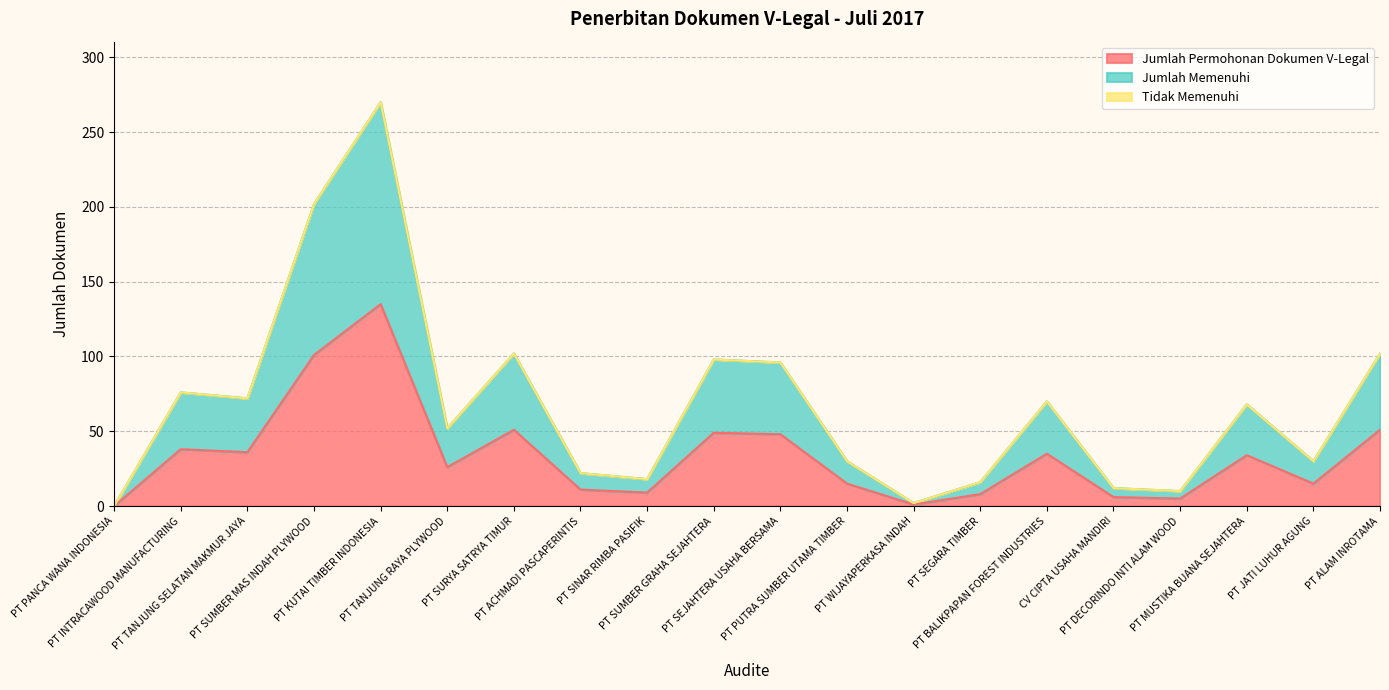

At which label does Jumlah Memenuhi reach its peak?

PT KUTAI TIMBER INDONESIA